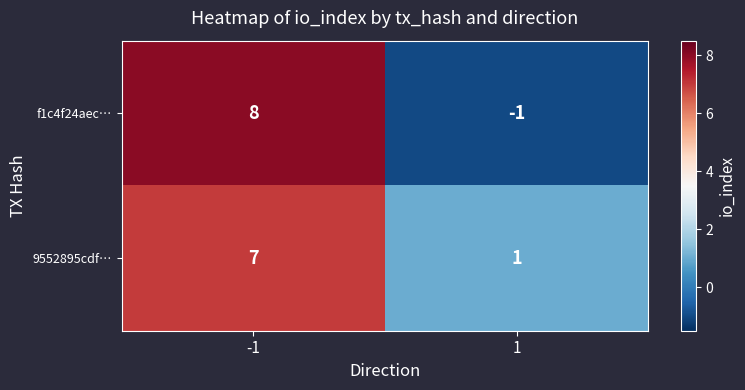

What is the greatest value displayed?

8